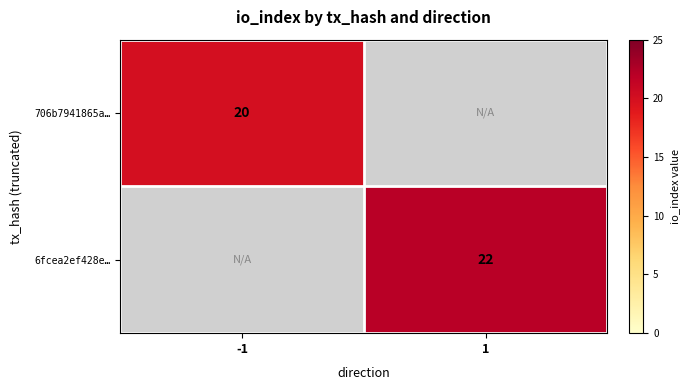

True or false: 706b7941865a… has a value of 20 at -1.

True